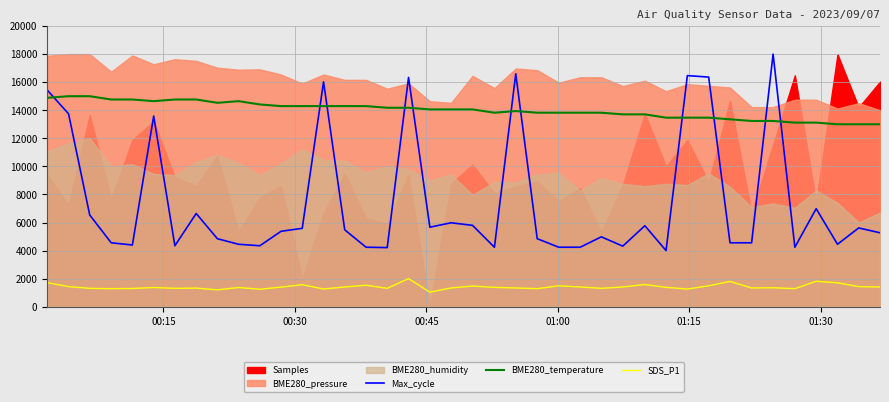

What is the average value of the Max_cycle series?

7432.0